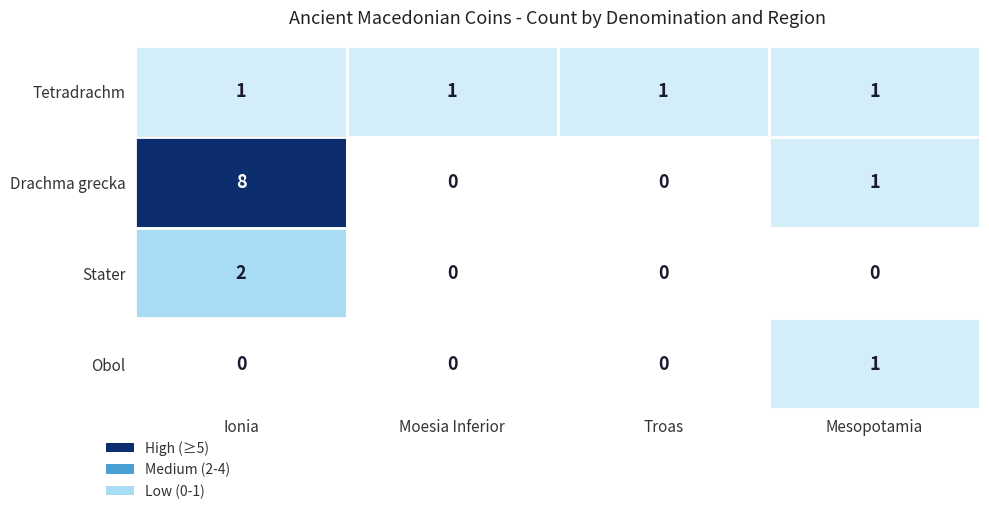

True or false: Stater has a value of 0 at Troas.

True